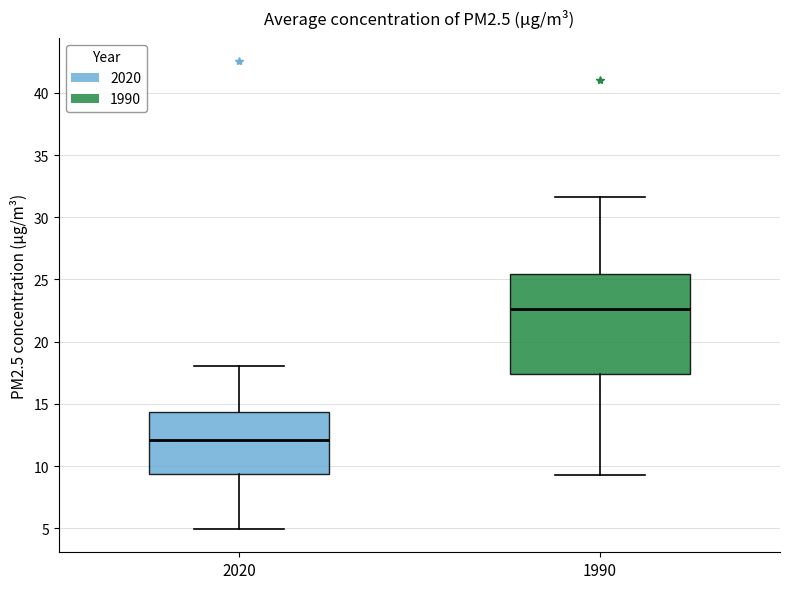

Reading left to right, read every box against the y-axis: the position of its median line, the range the box covers, and the ends of its whiskers. The values are not printed on the chart, so give them approximately, as read against the axis.

2020: median 12.0, box 9.5 to 14.5, whiskers 5.0 to 18.0
1990: median 22.5, box 17.5 to 25.5, whiskers 9.5 to 31.5